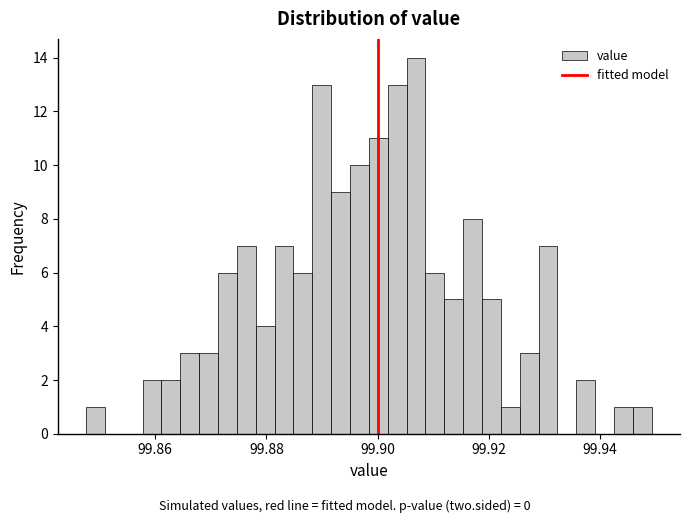

Read against the x-axis, roughly where is the centre of the tallest bar?

99.906